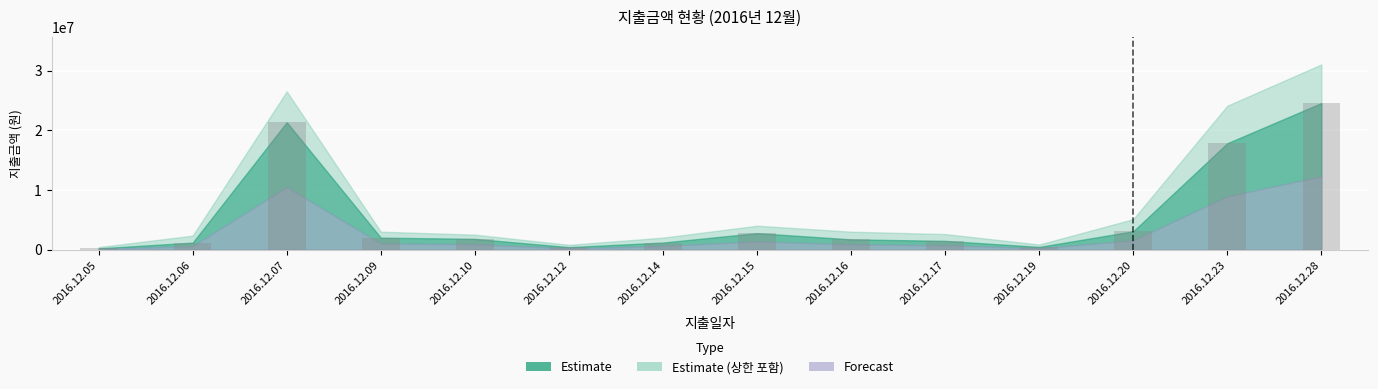

Are the bars horizontal?

No